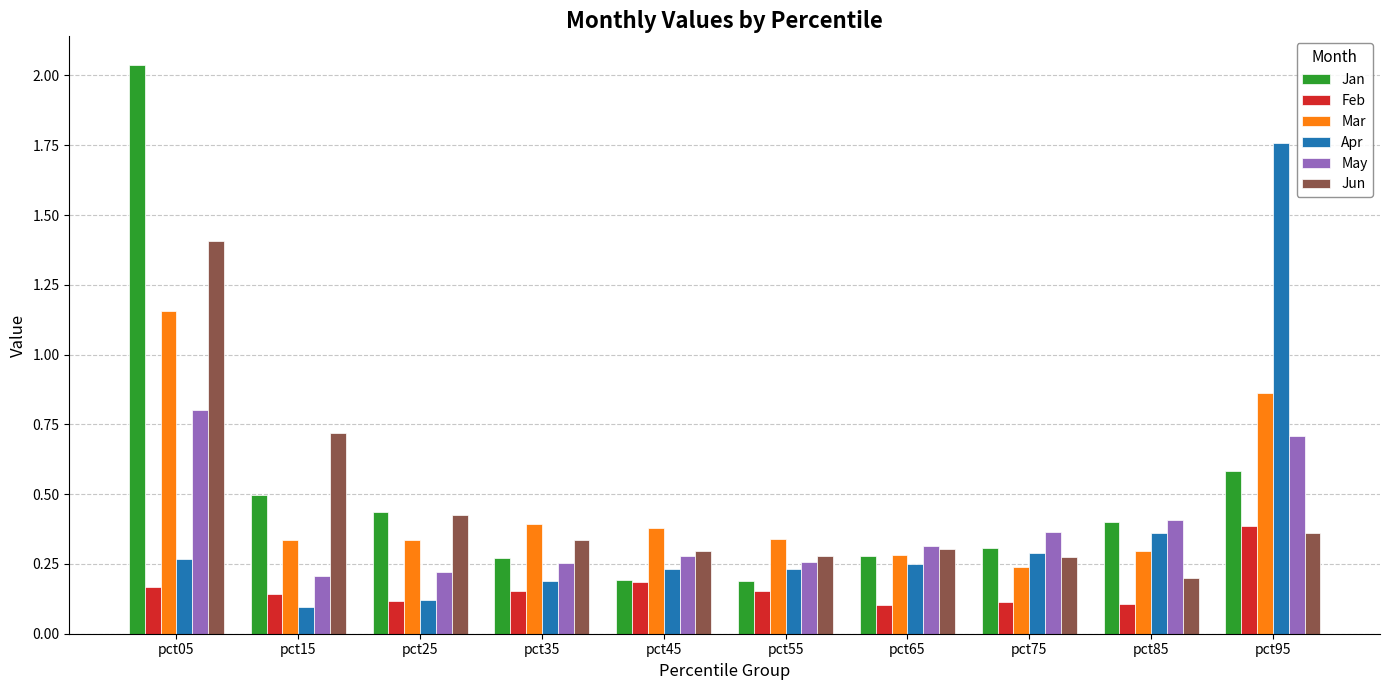

At which label does Feb reach its peak?

pct95